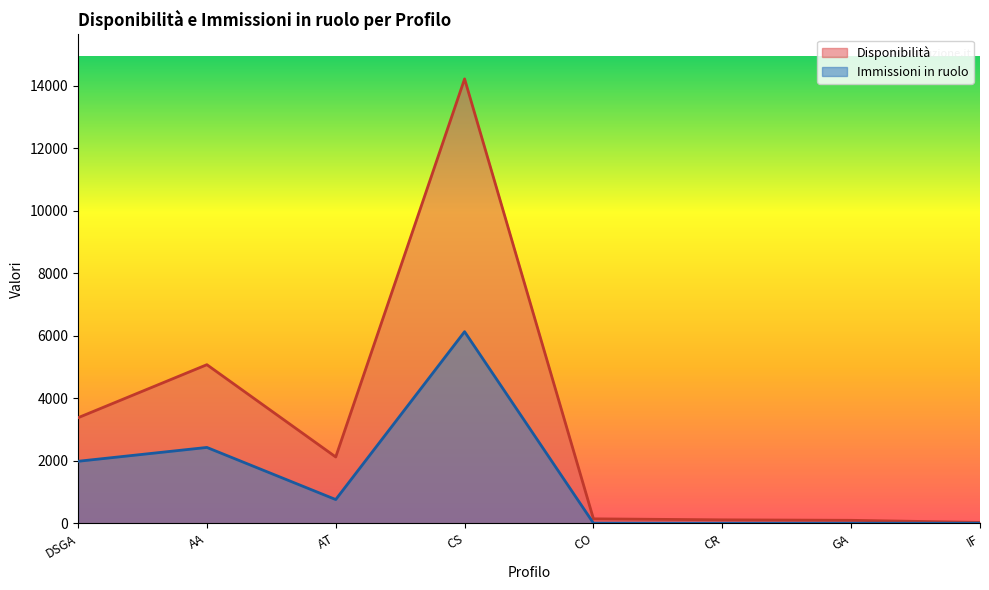

How many lines are shown in the chart?

2